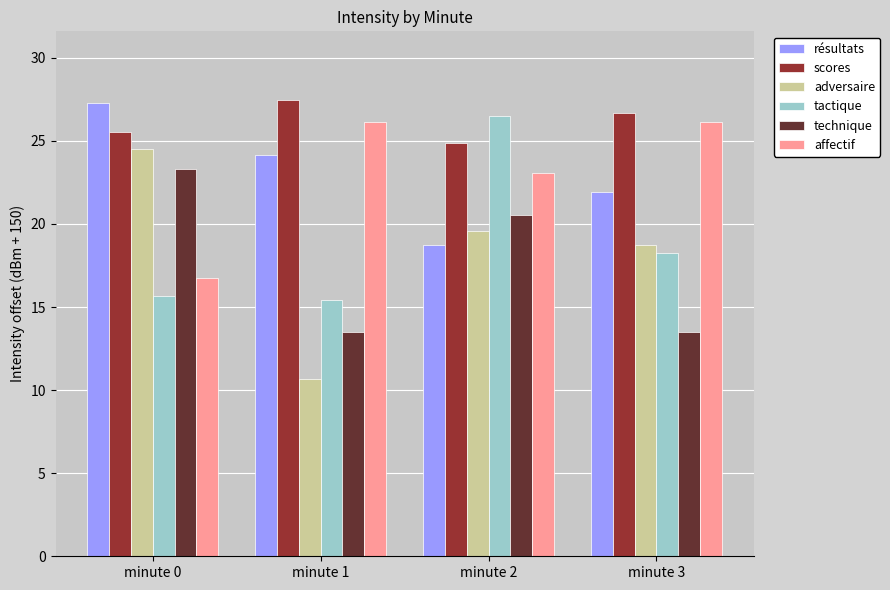

At how many categories does at least one series exceed 21?

4